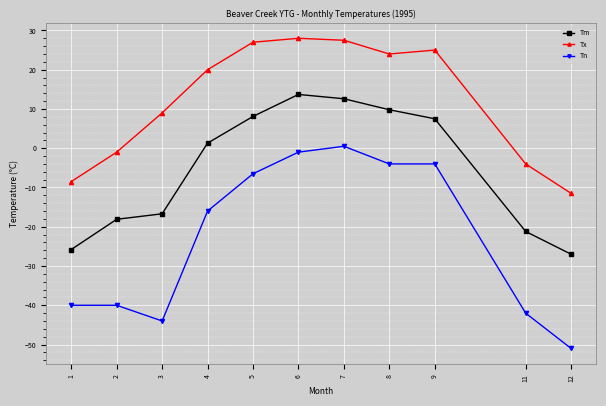

What are all the series names shown in the legend?

Tm, Tx, Tn